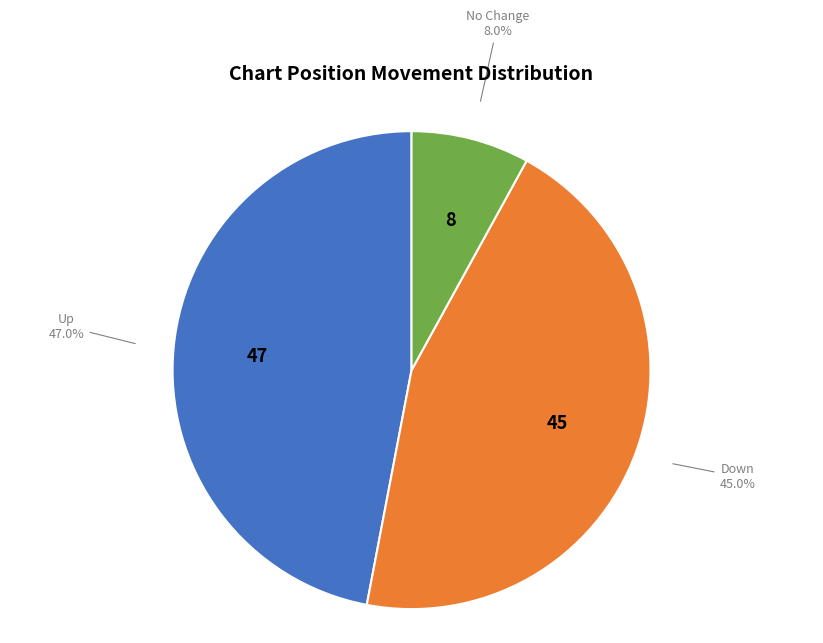

Does any single category account for the majority?

No